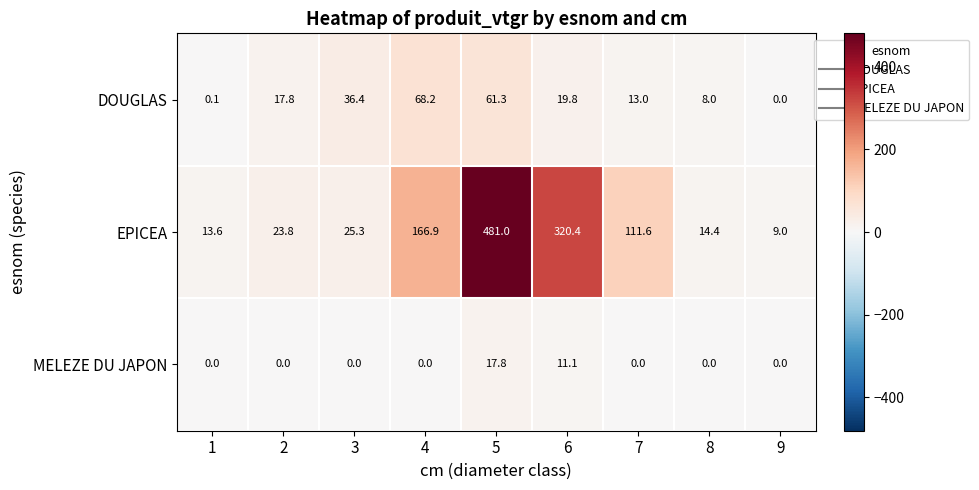

List the series in order of their overall mean, lowest first.

MELEZE DU JAPON, DOUGLAS, EPICEA